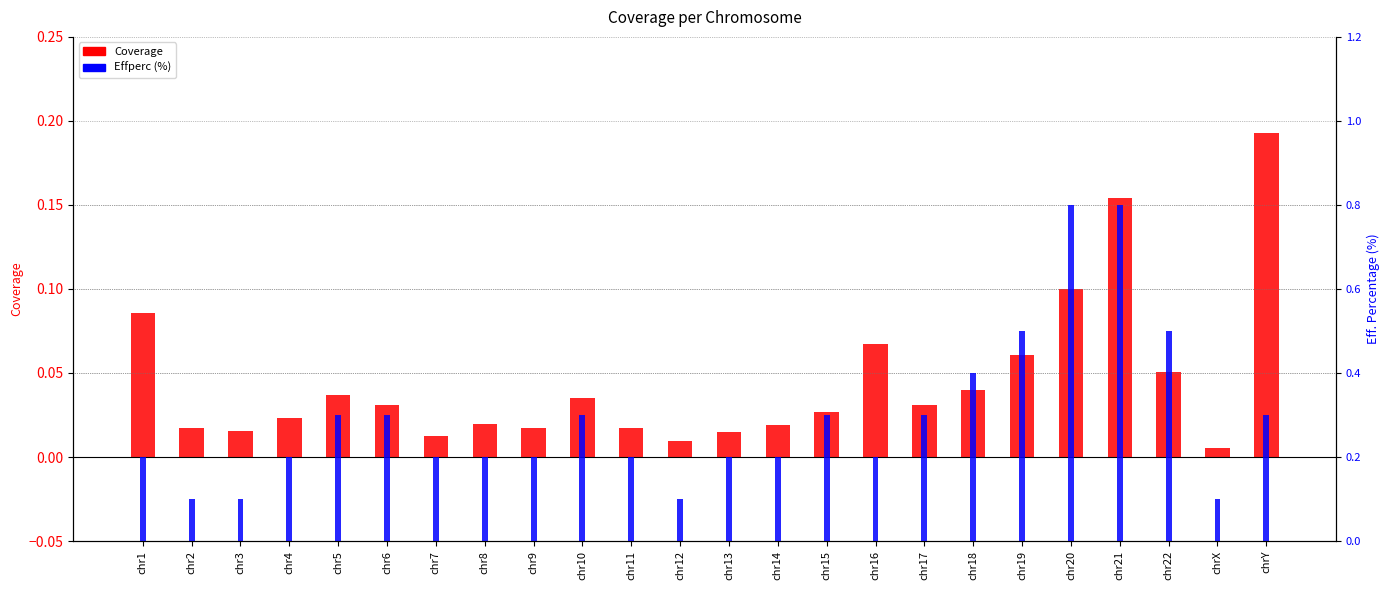

List the series in order of their peak value, highest first.

Effperc (%), Coverage